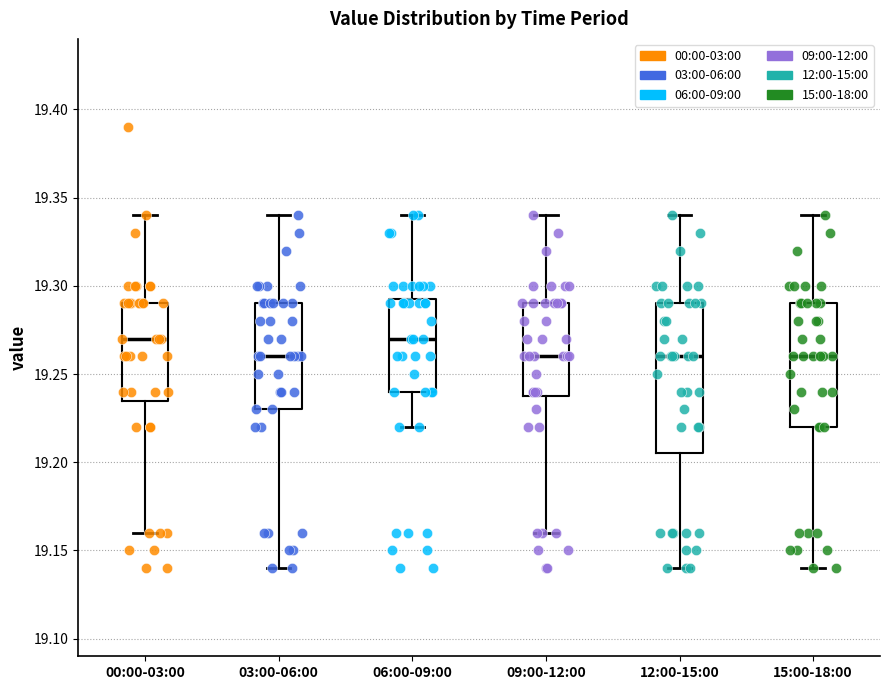

Comparing the boxes themselves (not the whiskers), which one is the tallest?

12:00-15:00